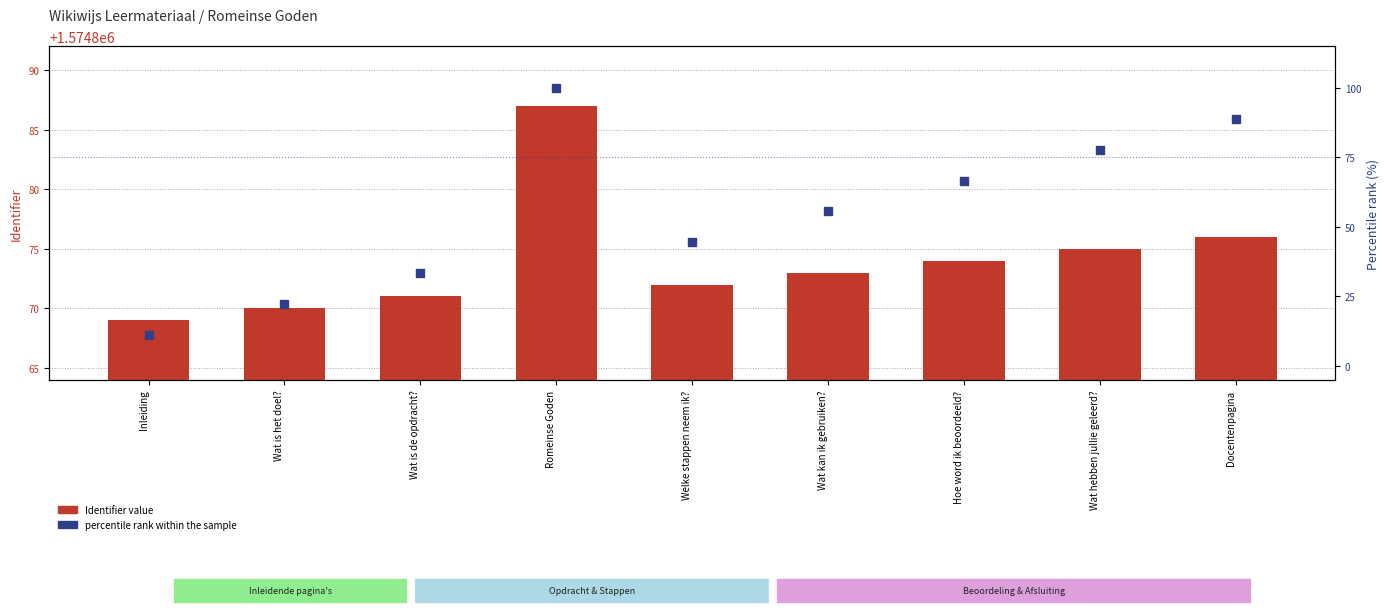

Which series contains the highest Y value?

Identifier value